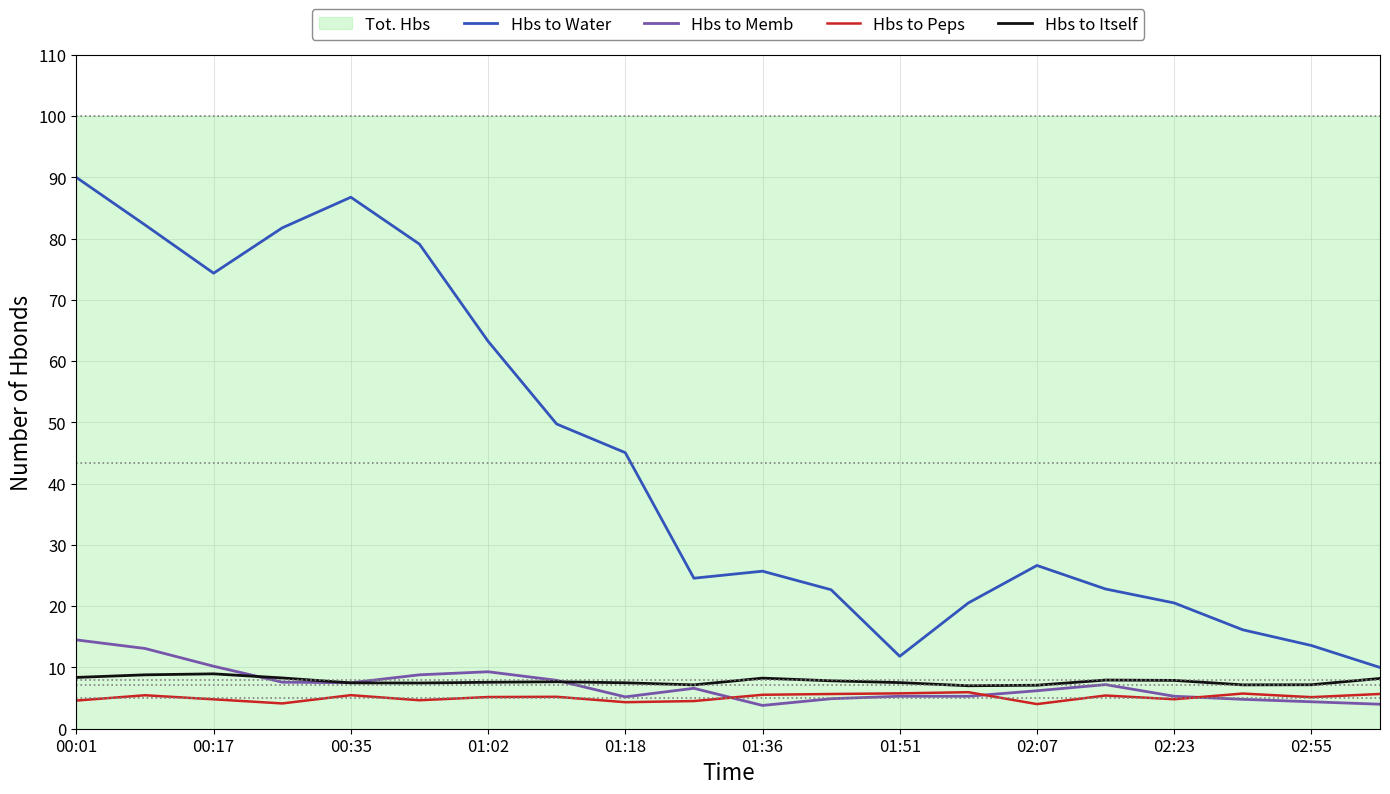

Is the value of Hbs to Itself at 00:35 greater than the value of Hbs to Peps at 02:23?

Yes